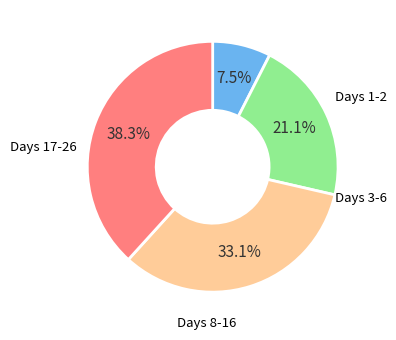

Does any single category account for the majority?

No